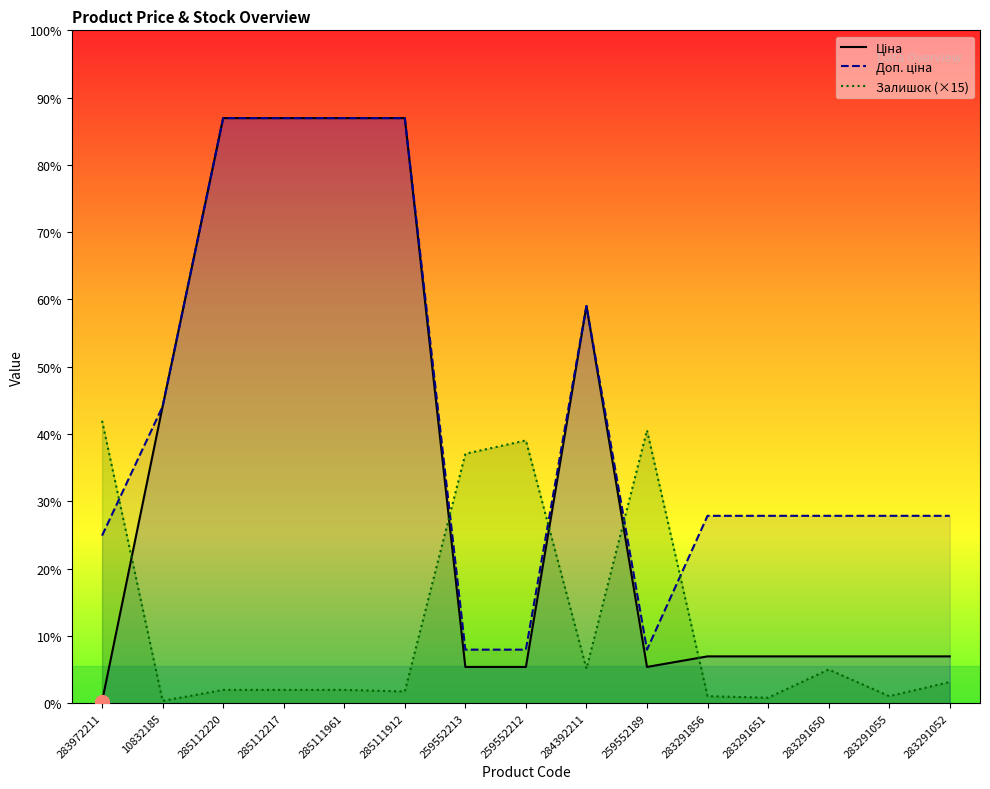

Is the value of Залишок (×15) at 283291052 greater than the value of Доп. ціна at 283291055?

No